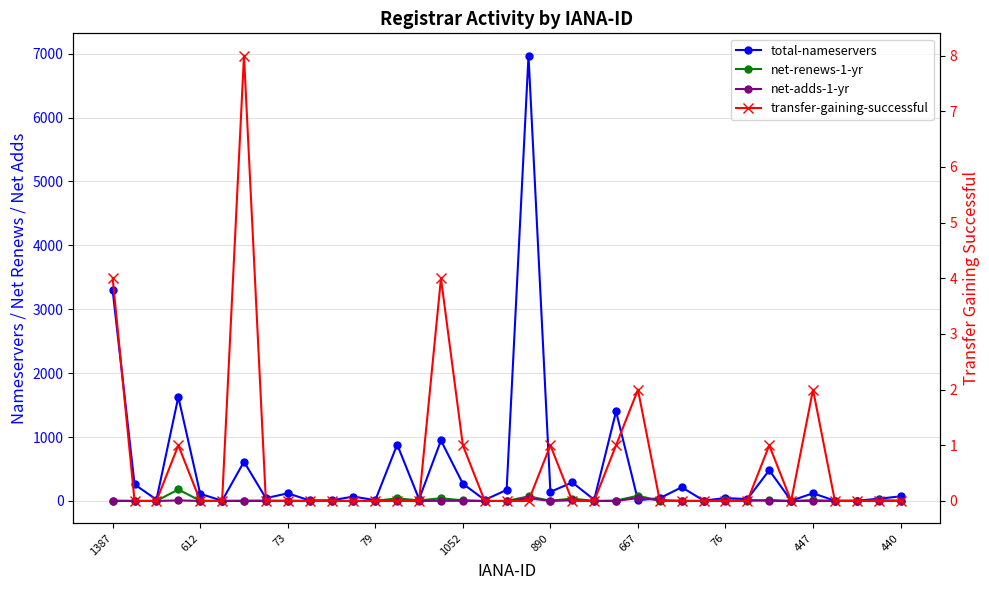

How many lines are shown in the chart?

4